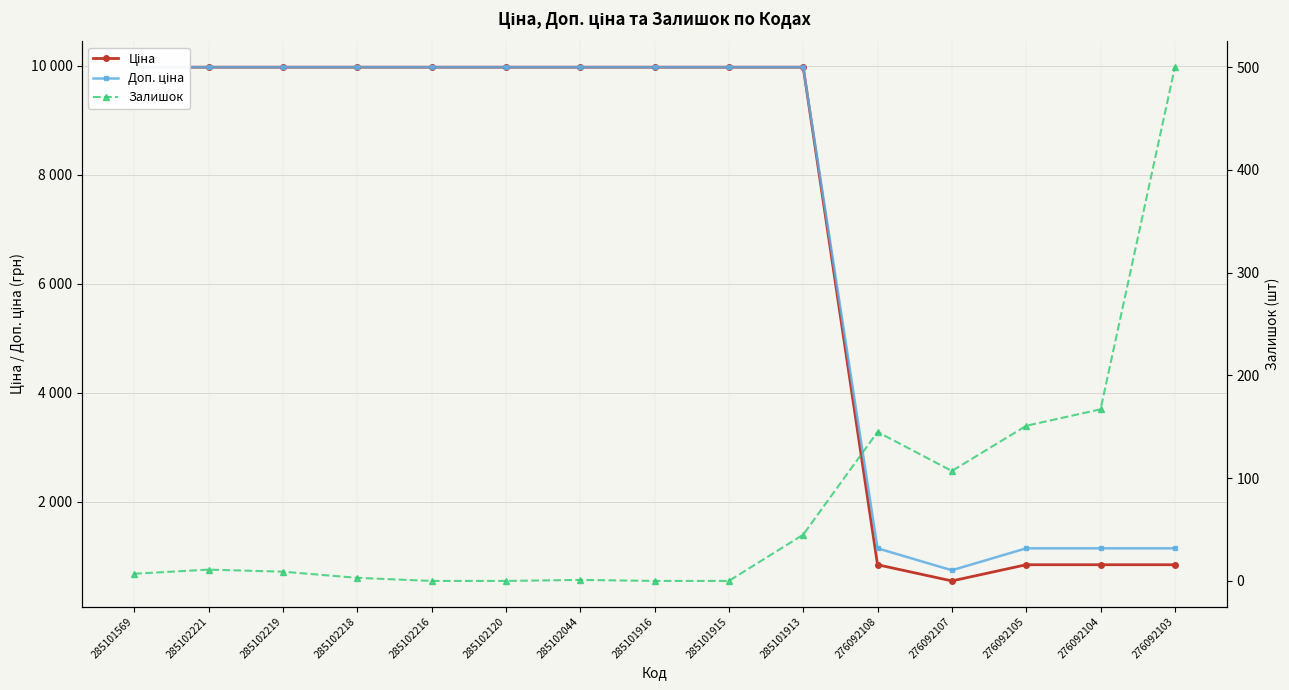

How many categories are shown in the chart?

15